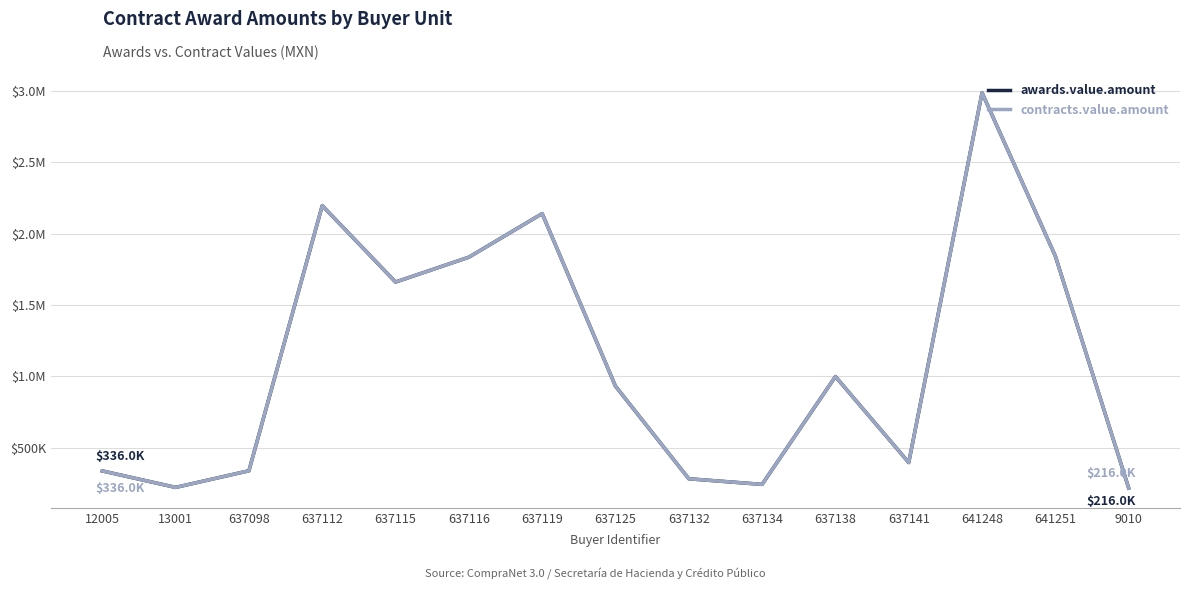

What is the difference between the contracts.value.amount values at 637138 and 13001?

777060